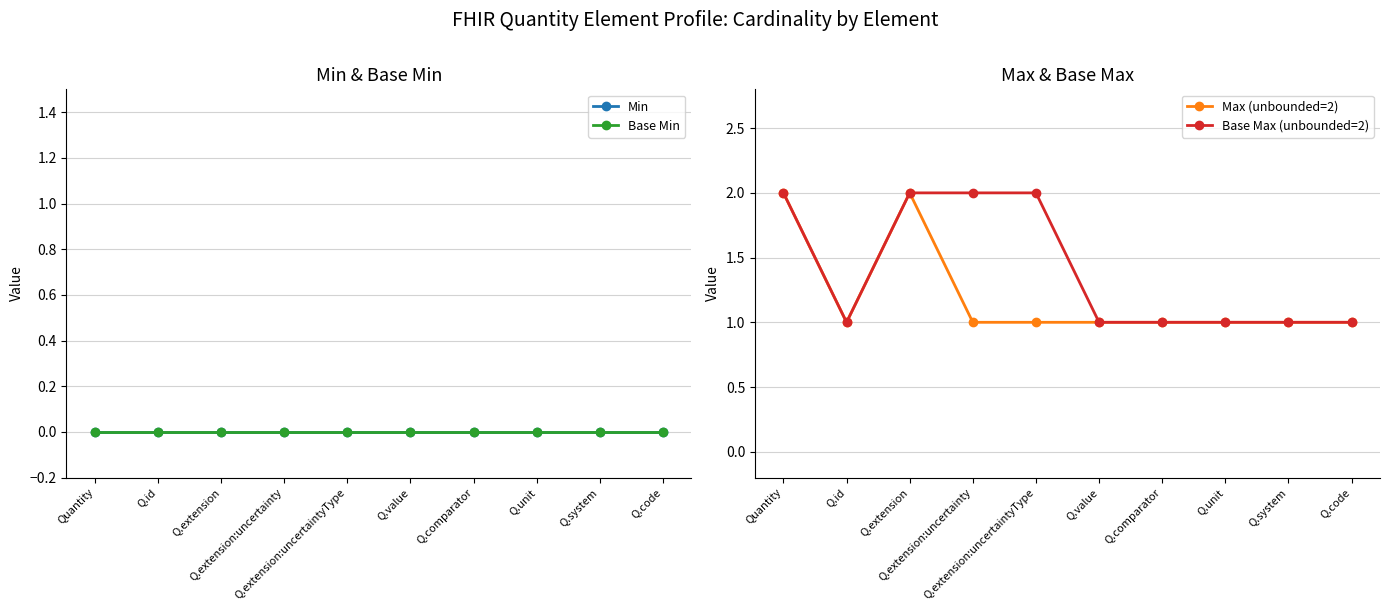

What is the label of the 1st point from the right?

Q.code